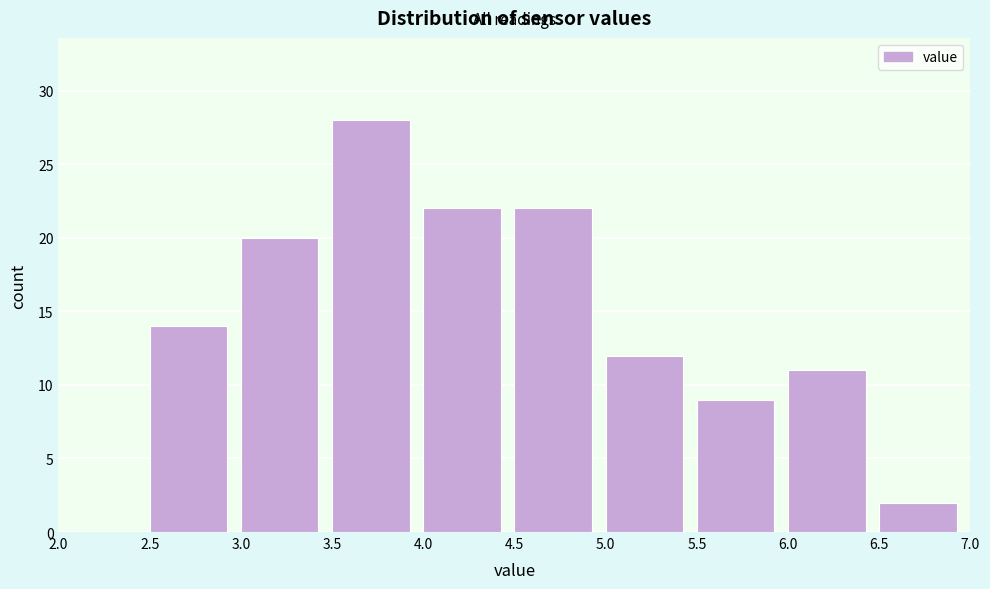

Reading left to right, transcribe this chart: for each bar, give the range it covers on the x-axis and its height. The values are not printed on the chart, so give them approximately, as read against the axis.

2.0 to 2.5: 0
2.5 to 3.0: 14
3.0 to 3.5: 20
3.5 to 4.0: 28
4.0 to 4.5: 22
4.5 to 5.0: 22
5.0 to 5.5: 12
5.5 to 6.0: 9
6.0 to 6.5: 11
6.5 to 7.0: 2